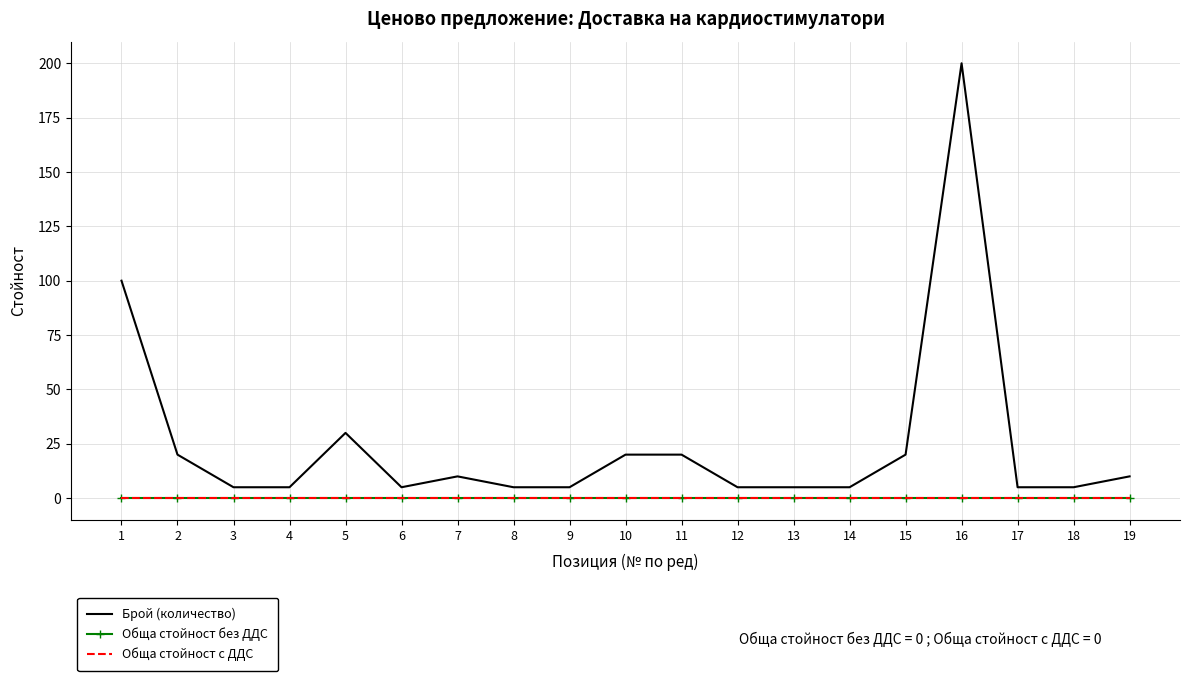

Is it true that Брой (количество) equals 5 at 6?

True